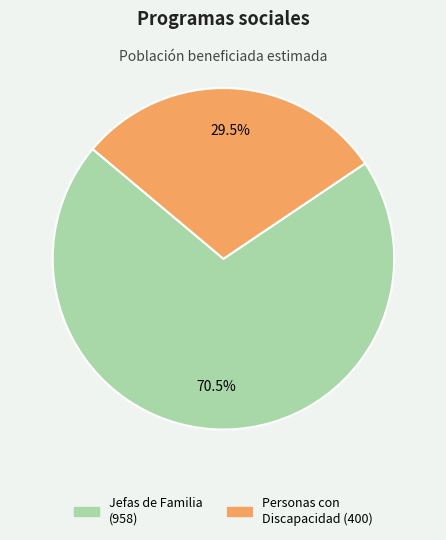

Is there a majority slice in this chart?

Yes